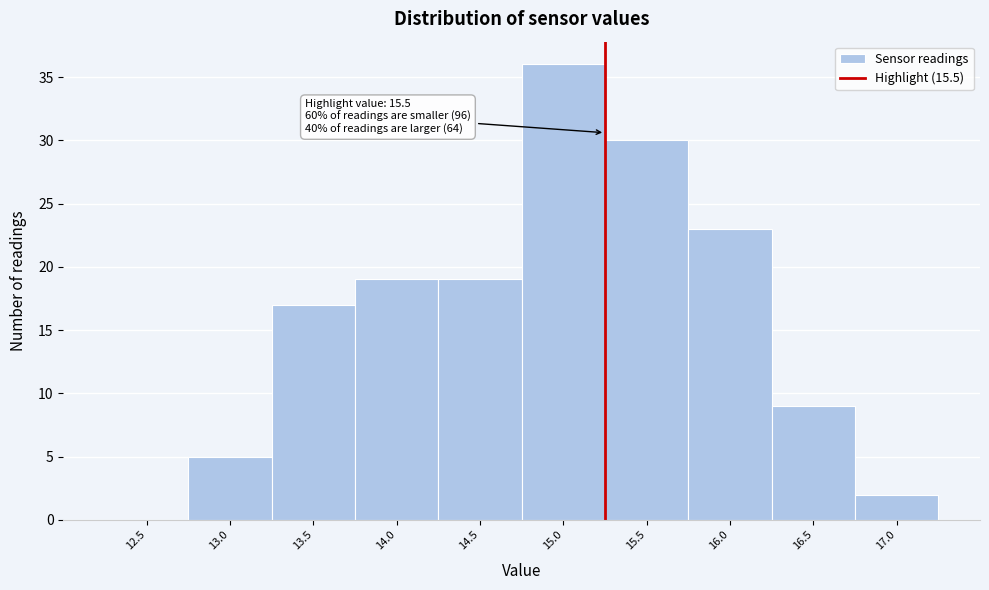

Reading left to right, list all the values displayed in this chart.

12.5=0	13.0=5	13.5=17	14.0=19	14.5=19	15.0=36	15.5=30	16.0=23	16.5=9	17.0=2